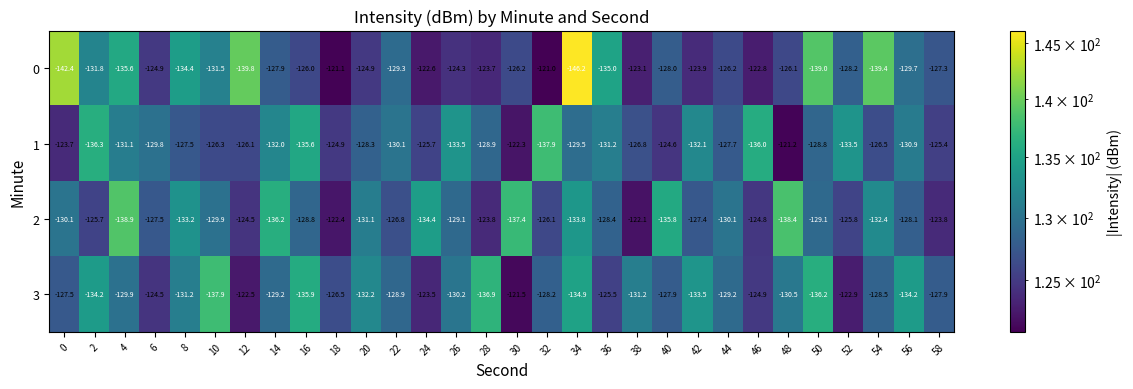

At 44, list the series in order from largest to smallest.

0, 1, 3, 2